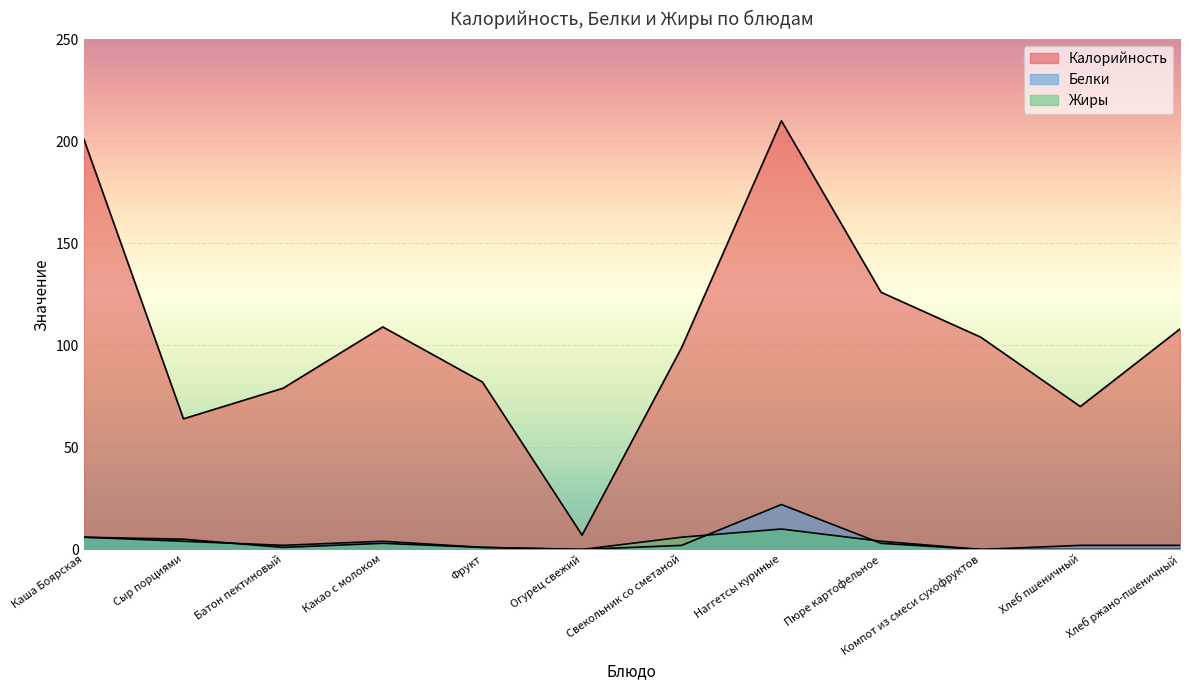

List the labels in order of Жиры value, smallest first.

Огурец свежий, Компот из смеси сухофруктов, Хлеб пшеничный, Хлеб ржано-пшеничный, Батон пектиновый, Фрукт, Какао с молоком, Пюре картофельное, Сыр порциями, Каша Боярская, Свекольник со сметаной, Наггетсы куриные